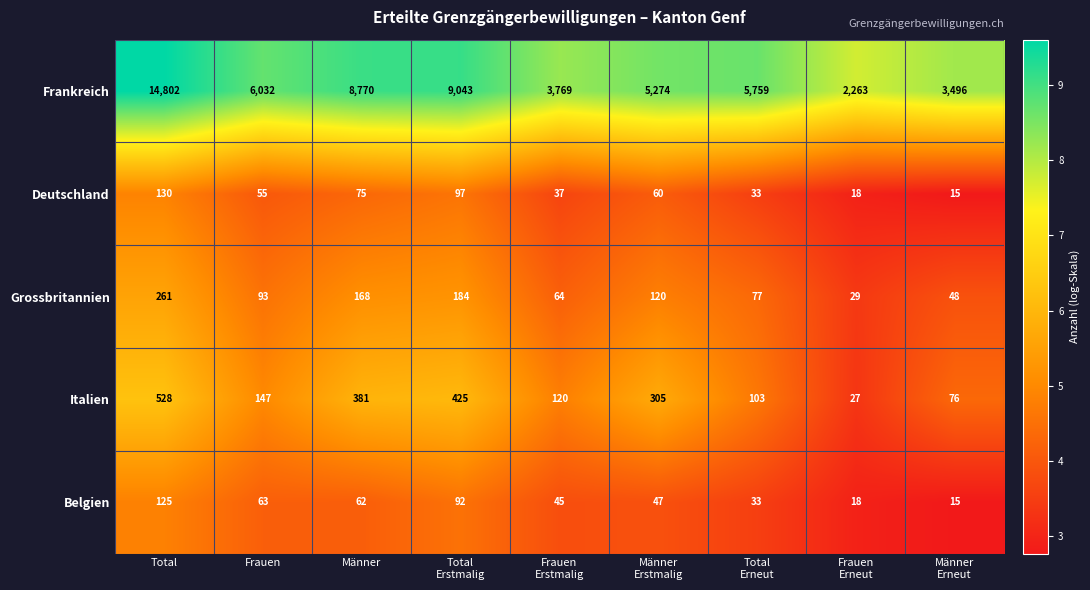

At which category does the chart reach its minimum across all series?

Männer
Erneut